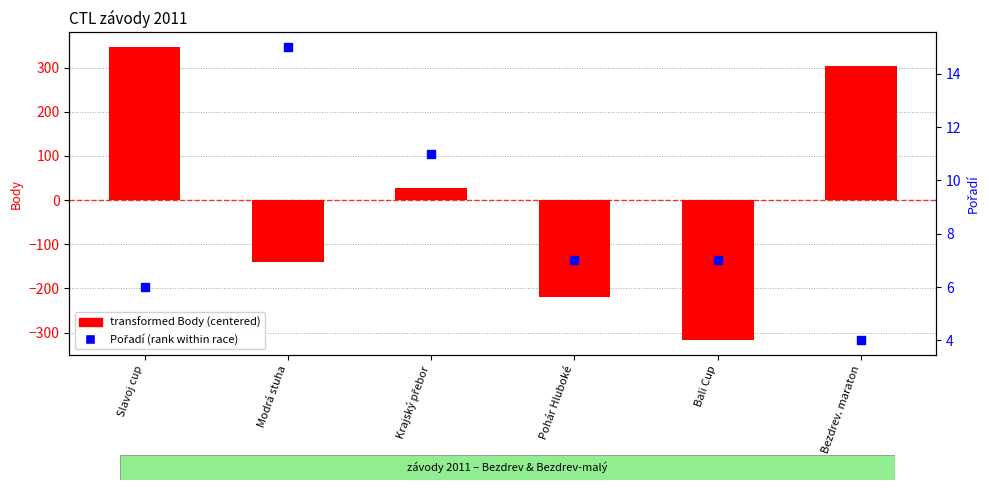

At which category is the sum across all series the highest?

Slavoj cup